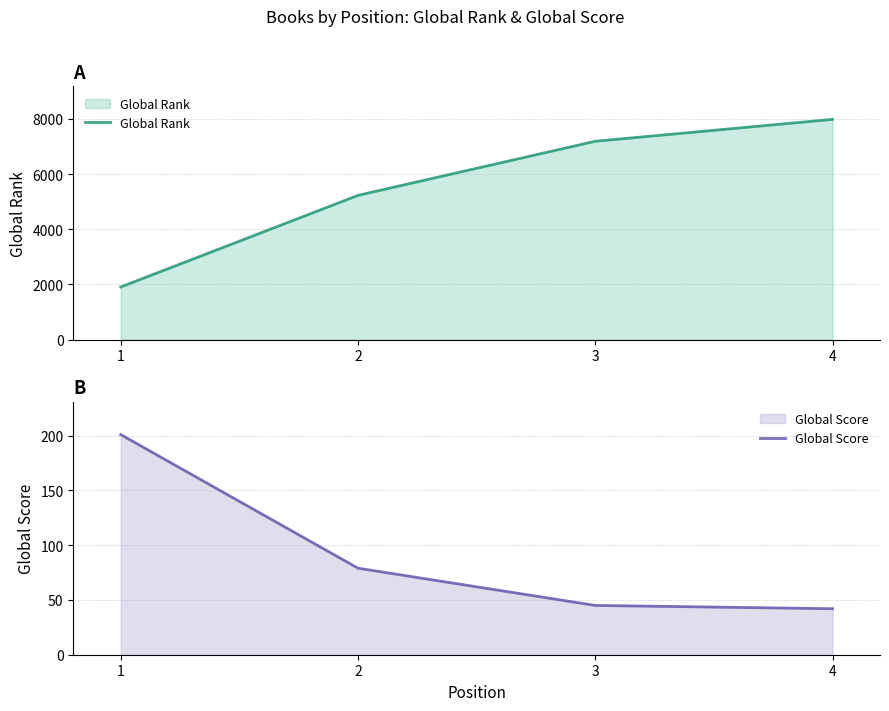

What is the spread (max minus min) of values at 4?

7945